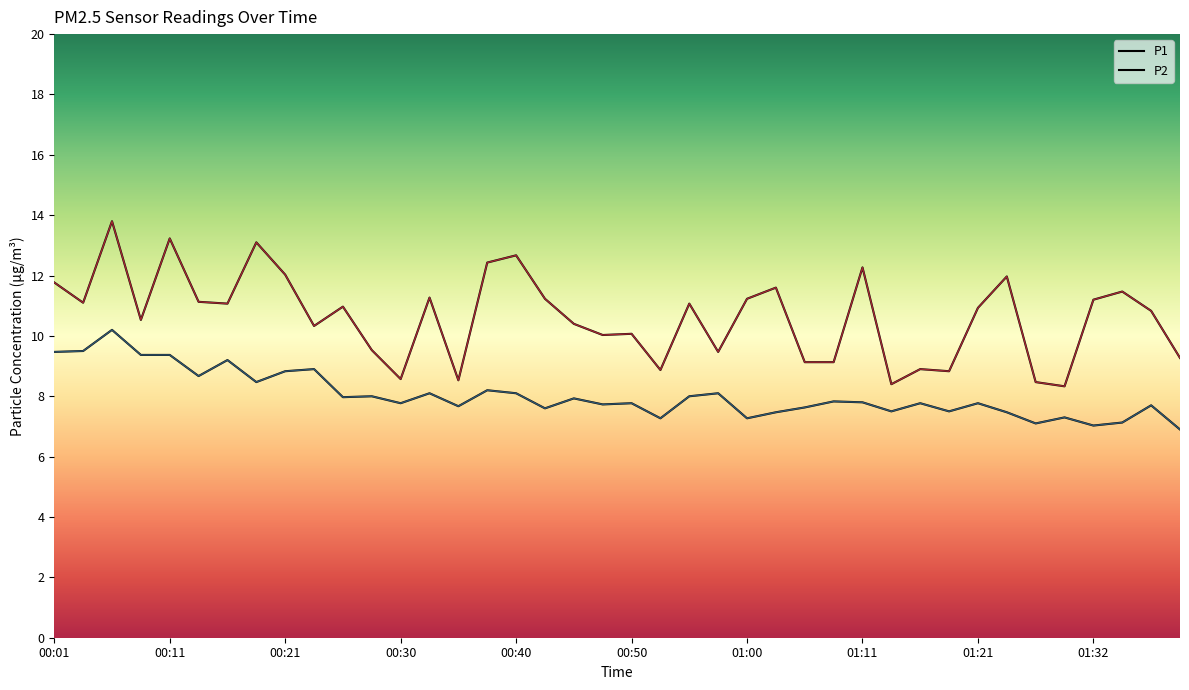

True or false: P1 has more than 2 interior local peaks.

True